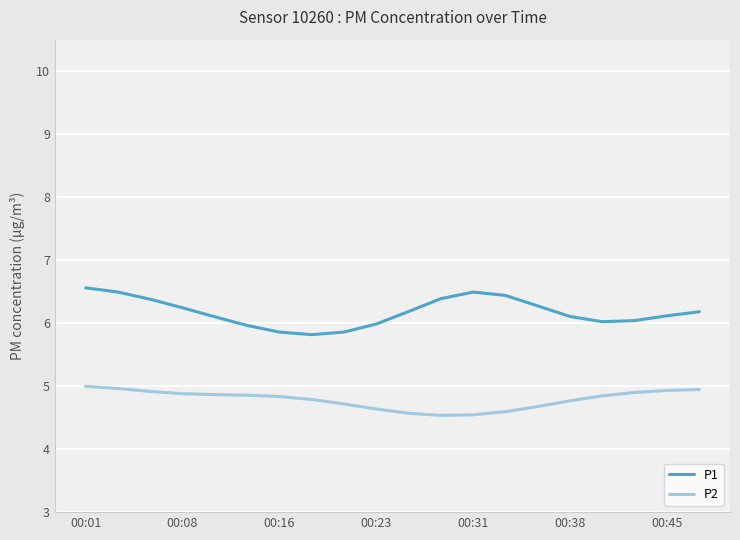

True or false: P2 and P1 cross at least once.

False